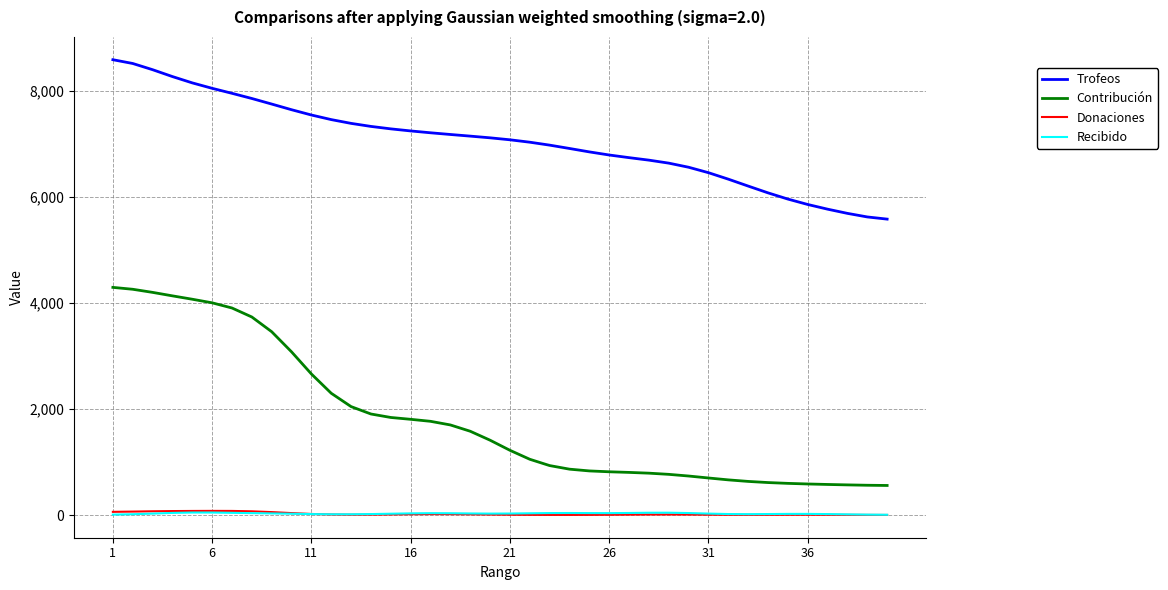

Which series has the largest total across all categories?

Trofeos